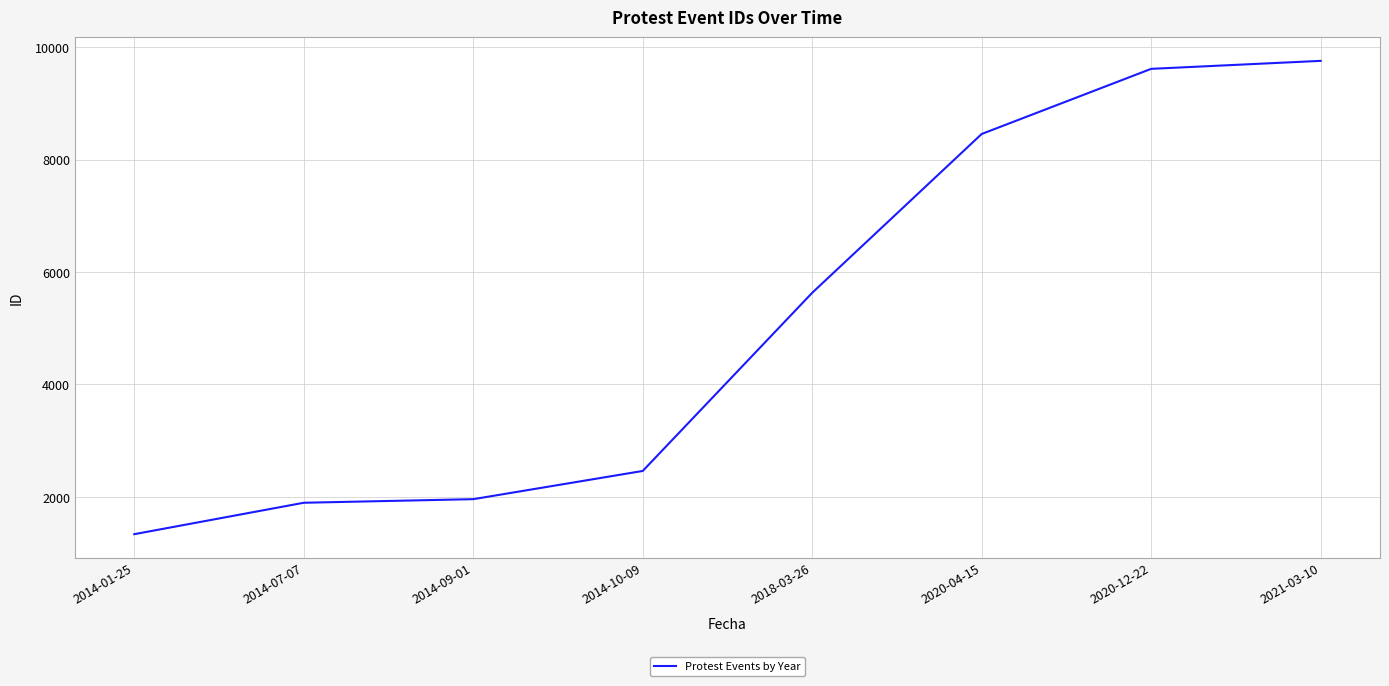

What is the difference between the maximum and minimum values?

8423